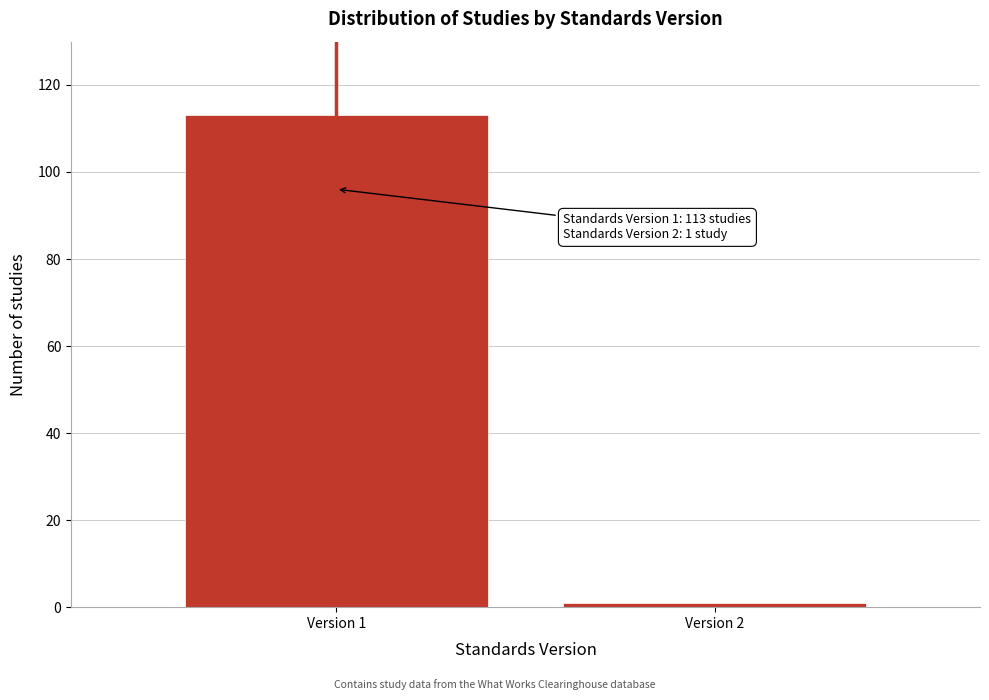

Reading left to right, list all the values displayed in this chart.

Version 1=113	Version 2=1